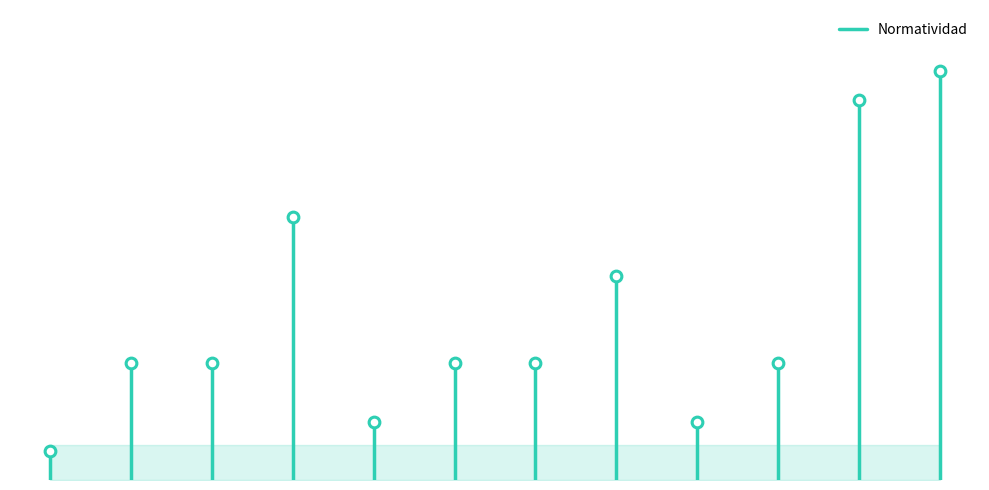

What is the change in value from −2 to 0?

+1